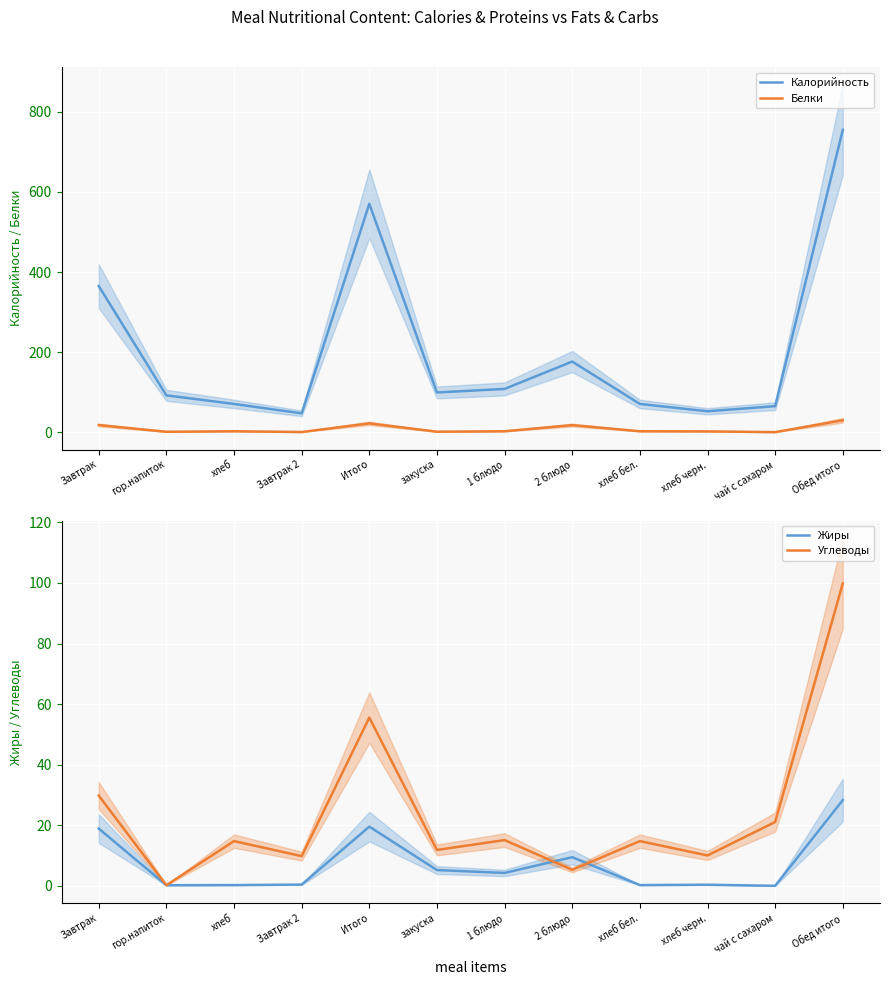

At which label is Жиры closest to 14?

2 блюдо